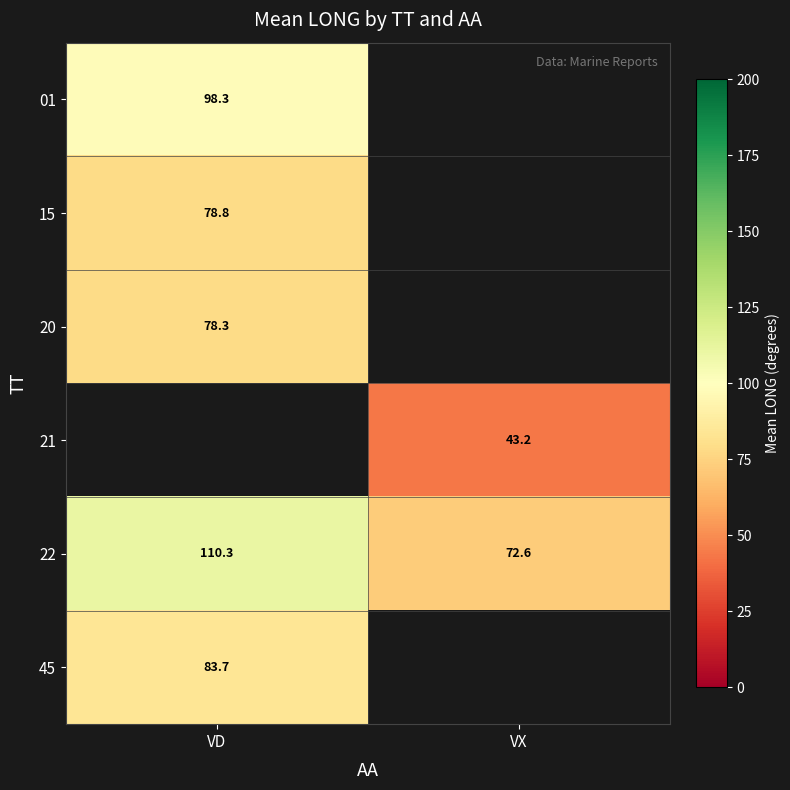

What is the difference between the 22 values at VD and VX?

37.7